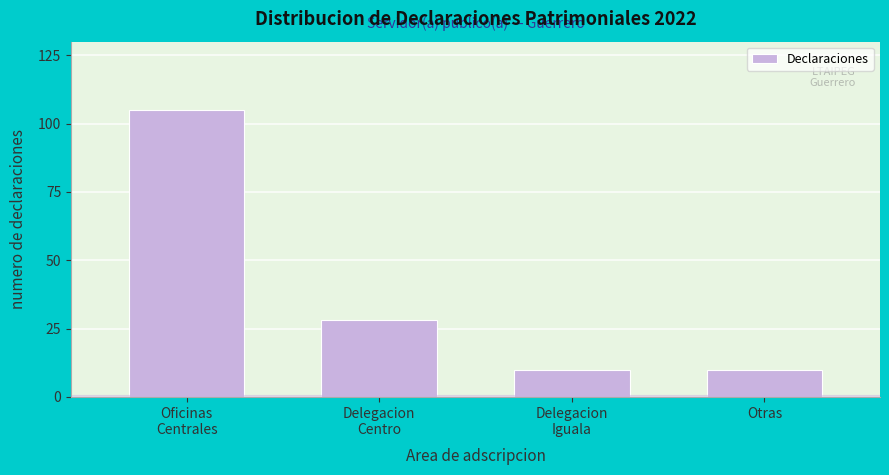

Reading left to right, what are all the values shown in this chart?

105	28	10	10